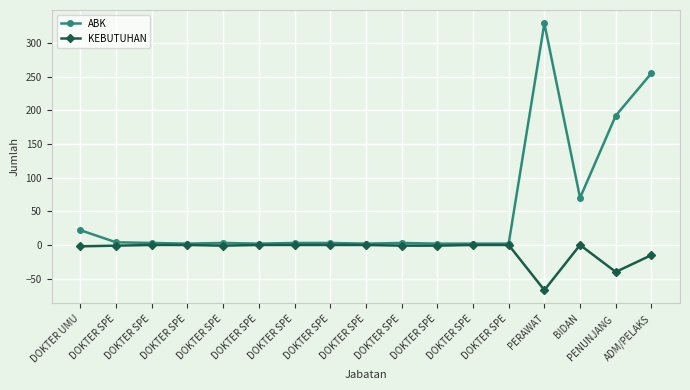

How many lines are shown in the chart?

2